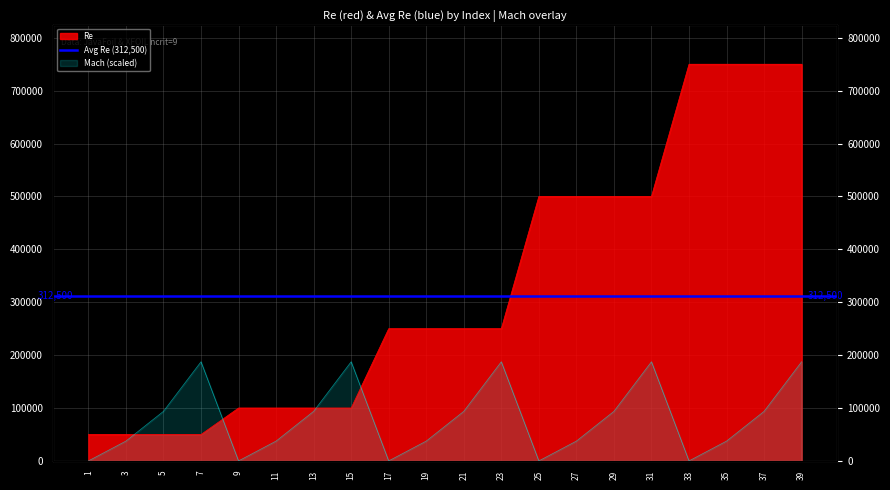

How many Mach values are between 37500 and 187500?

15